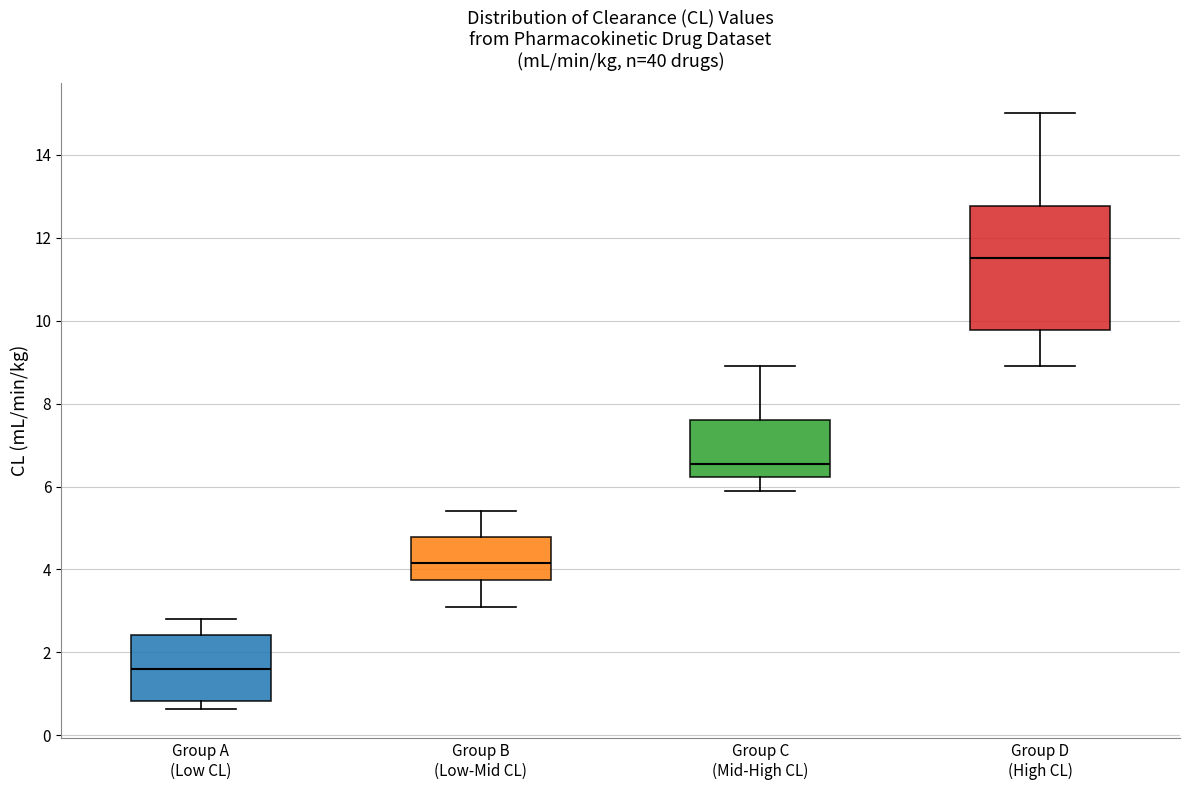

Reading left to right, transcribe this box plot: for each box, give where its median line is, the range the box spans, and where its two whiskers end, as read against the y-axis. The values are not printed on the chart, so give them approximately, as read against the axis.

Group A (Low CL): median 1.6, box 0.8 to 2.4, whiskers 0.6 to 2.8
Group B (Low-Mid CL): median 4.2, box 3.8 to 4.8, whiskers 3.2 to 5.4
Group C (Mid-High CL): median 6.6, box 6.2 to 7.6, whiskers 6.0 to 9.0
Group D (High CL): median 11.6, box 9.8 to 12.8, whiskers 9.0 to 15.0